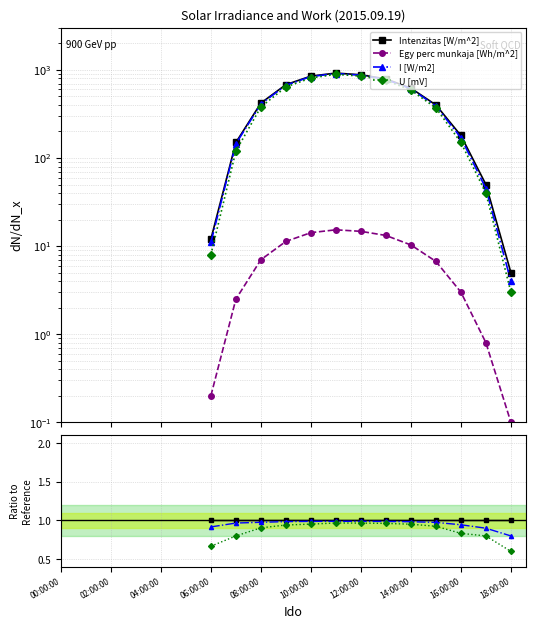

What are all the series names shown in the legend?

Intenzitas [W/m^2], Egy perc munkaja [Wh/m^2], I [W/m2], U [mV]